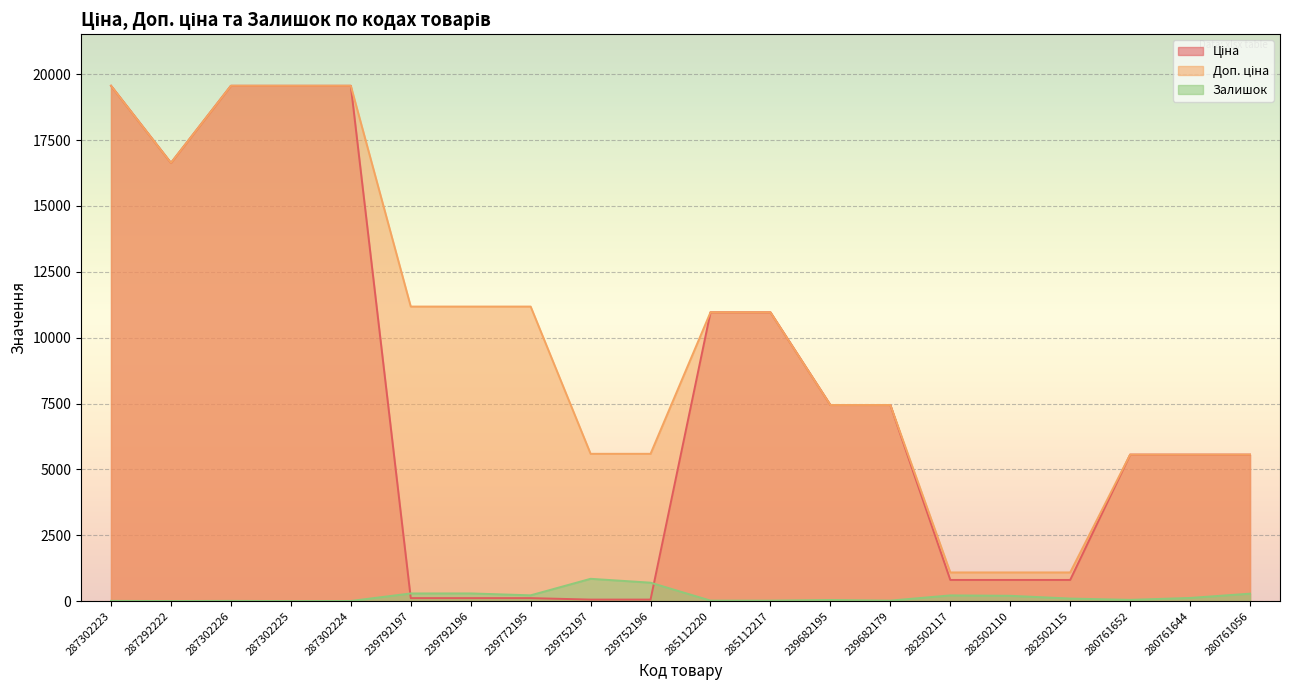

Reading left to right, extract all data points from this chart.

Ціна: 287302223=19564.9	287292222=16636.8	287302226=19564.9	287302225=19564.9	287302224=19564.9	239792197=111.8	239792196=111.8	239772195=111.8	239752197=55.9	239752196=55.9	285112220=10964.4	285112217=10964.4	239682195=7444.6	239682179=7444.6	282502117=802.1	282502110=802.1	282502115=802.1	280761652=5560.3	280761644=5560.3	280761056=5560.3
Доп. ціна: 287302223=19564.9	287292222=16636.8	287302226=19564.9	287302225=19564.9	287302224=19564.9	239792197=11182.0	239792196=11182.0	239772195=11182.0	239752197=5591.0	239752196=5591.0	285112220=10964.4	285112217=10964.4	239682195=7444.6	239682179=7444.6	282502117=1087.0	282502110=1087.0	282502115=1087.0	280761652=5560.3	280761644=5560.3	280761056=5560.3
Залишок: 287302223=7.0	287292222=1.0	287302226=7.0	287302225=0.0	287302224=3.0	239792197=289.0	239792196=290.0	239772195=218.0	239752197=845.0	239752196=698.0	285112220=17.0	285112217=17.0	239682195=41.0	239682179=17.0	282502117=215.0	282502110=200.0	282502115=95.0	280761652=46.0	280761644=118.0	280761056=281.0